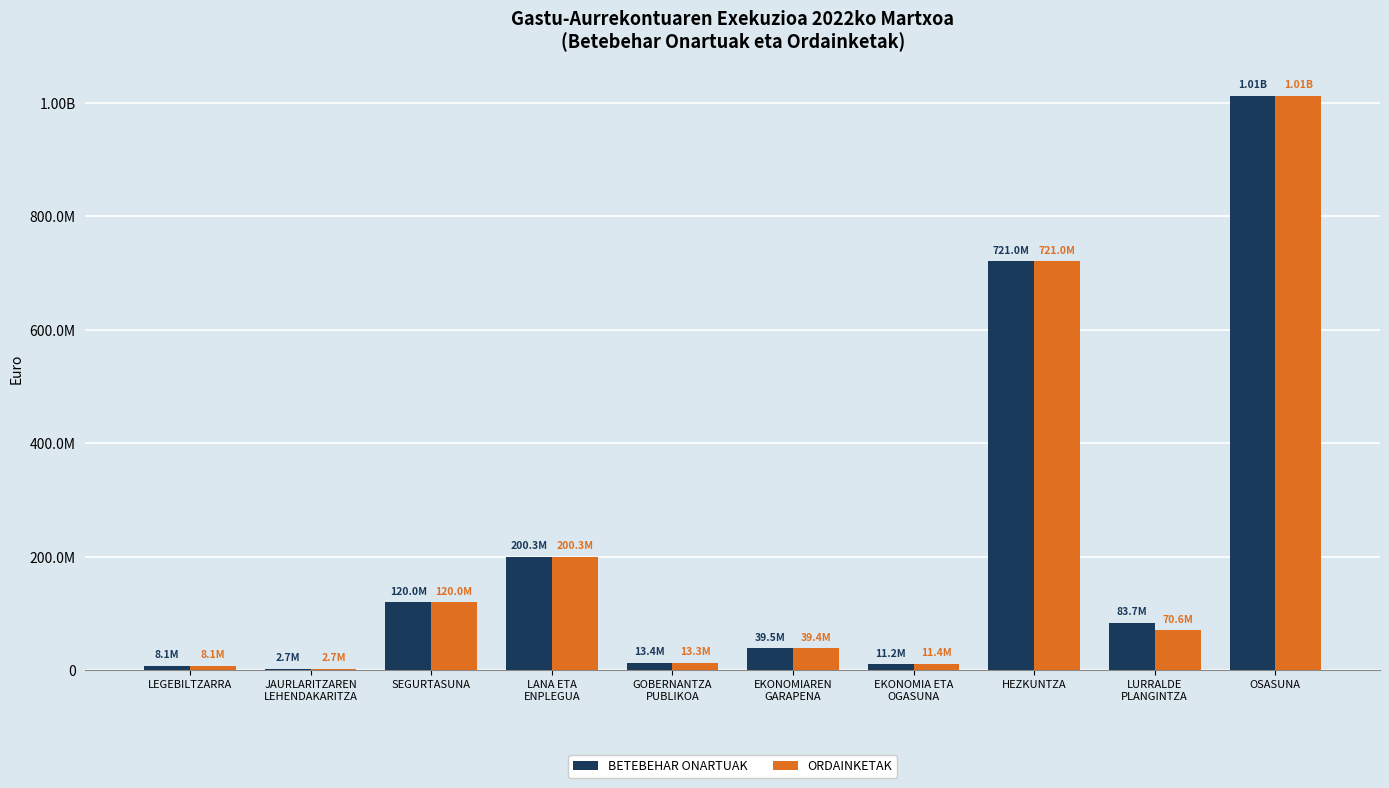

Reading left to right, transcribe all the data shown in this chart.

BETEBEHAR ONARTUAK: LEGEBILTZARRA=8111250.0	JAURLARITZAREN
LEHENDAKARITZA=2728027.2	SEGURTASUNA=119980213.4	LANA ETA
ENPLEGUA=200301281.5	GOBERNANTZA
PUBLIKOA=13361253.7	EKONOMIAREN
GARAPENA=39475020.0	EKONOMIA ETA
OGASUNA=11232510.9	HEZKUNTZA=721046011.0	LURRALDE
PLANGINTZA=83702703.0	OSASUNA=1012133553.9
ORDAINKETAK: LEGEBILTZARRA=8111250.0	JAURLARITZAREN
LEHENDAKARITZA=2694279.2	SEGURTASUNA=119969795.9	LANA ETA
ENPLEGUA=200268265.3	GOBERNANTZA
PUBLIKOA=13345594.3	EKONOMIAREN
GARAPENA=39447254.2	EKONOMIA ETA
OGASUNA=11366329.9	HEZKUNTZA=721011674.3	LURRALDE
PLANGINTZA=70621388.2	OSASUNA=1012131938.5